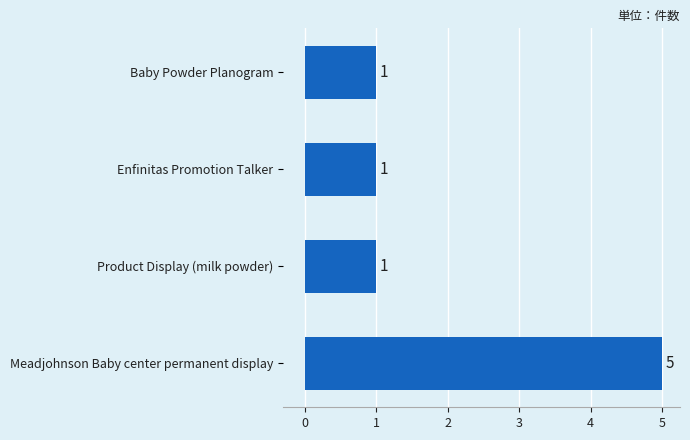

Reading bottom to top, list all the values displayed in this chart.

Meadjohnson Baby center permanent display=5	Product Display (milk powder)=1	Enfinitas Promotion Talker=1	Baby Powder Planogram=1